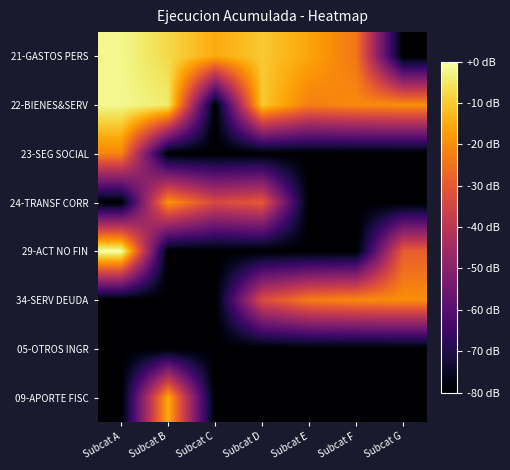

Rank the series at Subcat F from lowest to highest value.

23-SEG SOCIAL, 24-TRANSF CORR, 29-ACT NO FIN, 05-OTROS INGR, 09-APORTE FISC, 21-GASTOS PERS, 22-BIENES&SERV, 34-SERV DEUDA